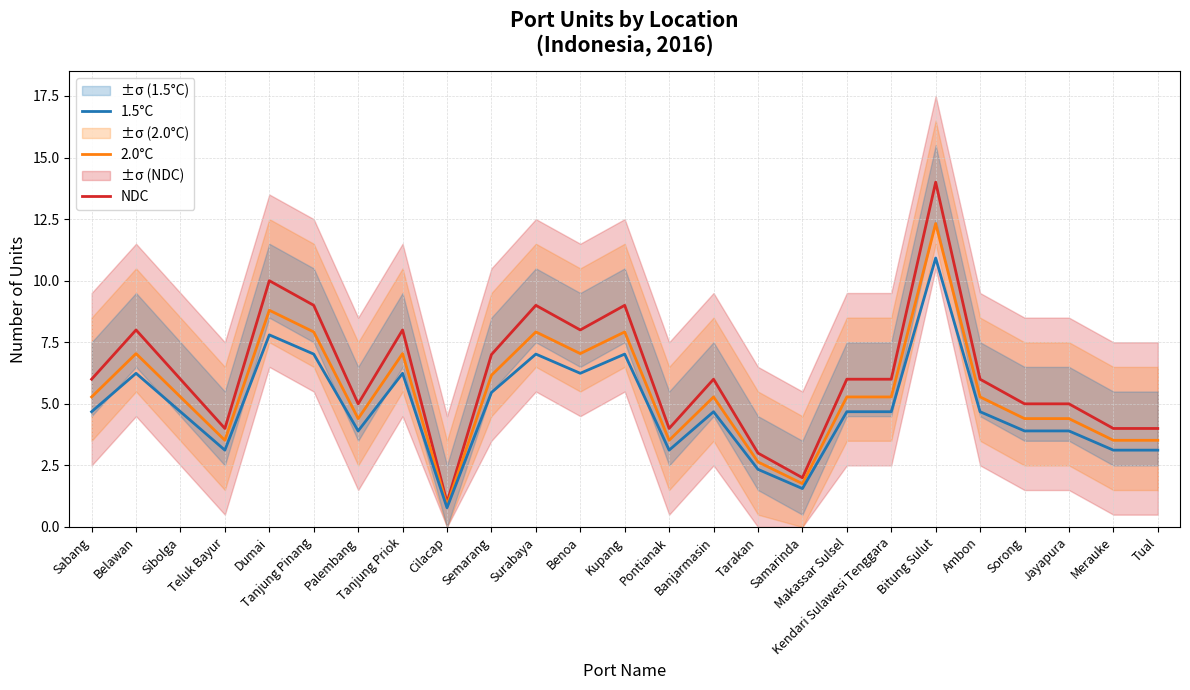

What is the difference between the highest and lowest values at Belawan?

1.8